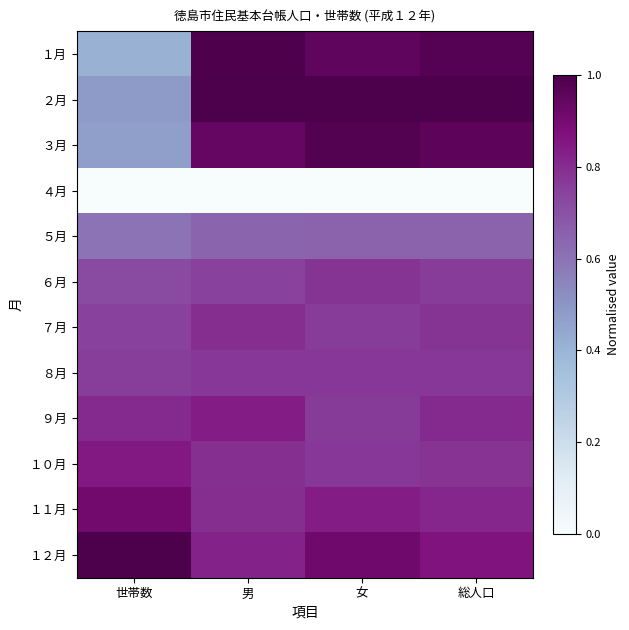

Reading left to right, what are all the values shown in this chart?

１月: 世帯数=0.4	男=1.0	女=0.9	総人口=1.0
２月: 世帯数=0.5	男=1.0	女=1.0	総人口=1.0
３月: 世帯数=0.5	男=0.9	女=1.0	総人口=1.0
４月: 世帯数=0.0	男=0.0	女=0.0	総人口=0.0
５月: 世帯数=0.6	男=0.6	女=0.7	総人口=0.6
６月: 世帯数=0.7	男=0.7	女=0.8	総人口=0.8
７月: 世帯数=0.7	男=0.8	女=0.8	総人口=0.8
８月: 世帯数=0.8	男=0.8	女=0.8	総人口=0.8
９月: 世帯数=0.8	男=0.8	女=0.8	総人口=0.8
１０月: 世帯数=0.9	男=0.8	女=0.8	総人口=0.8
１１月: 世帯数=0.9	男=0.8	女=0.8	総人口=0.8
１２月: 世帯数=1.0	男=0.8	女=0.9	総人口=0.9